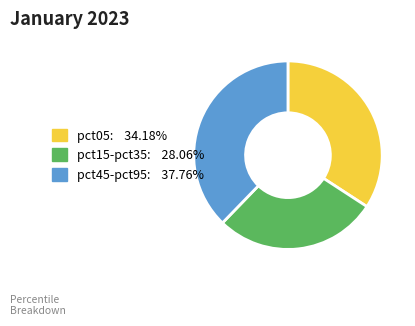

How many slices are in this pie chart?

3